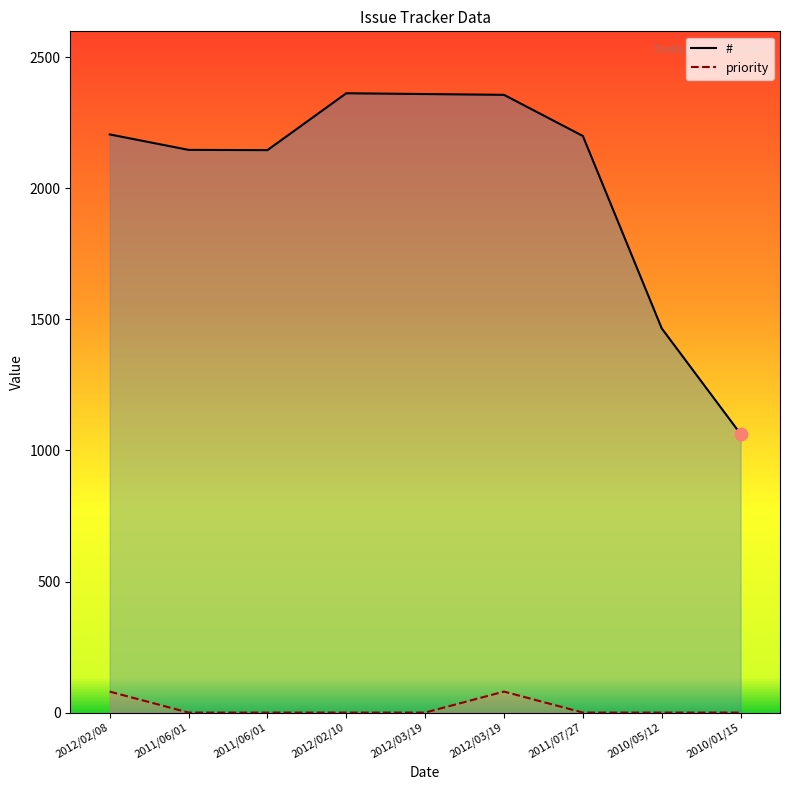

Is the value of priority at 2012/03/19 greater than the value of # at 2010/05/12?

No